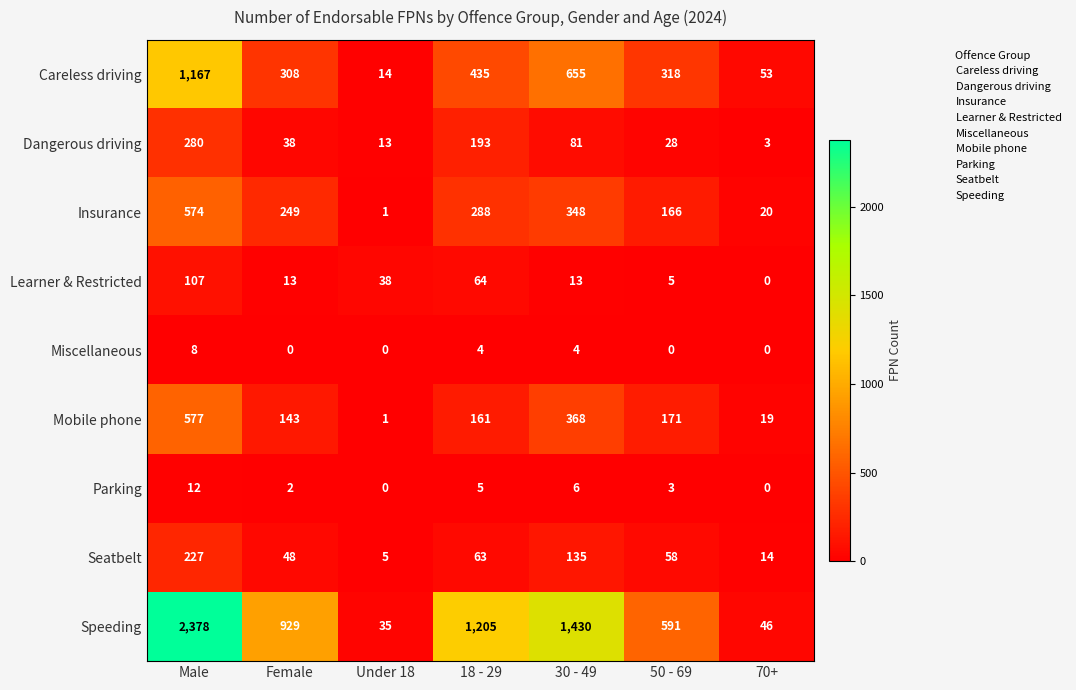

At which category is the sum across all series the highest?

Male